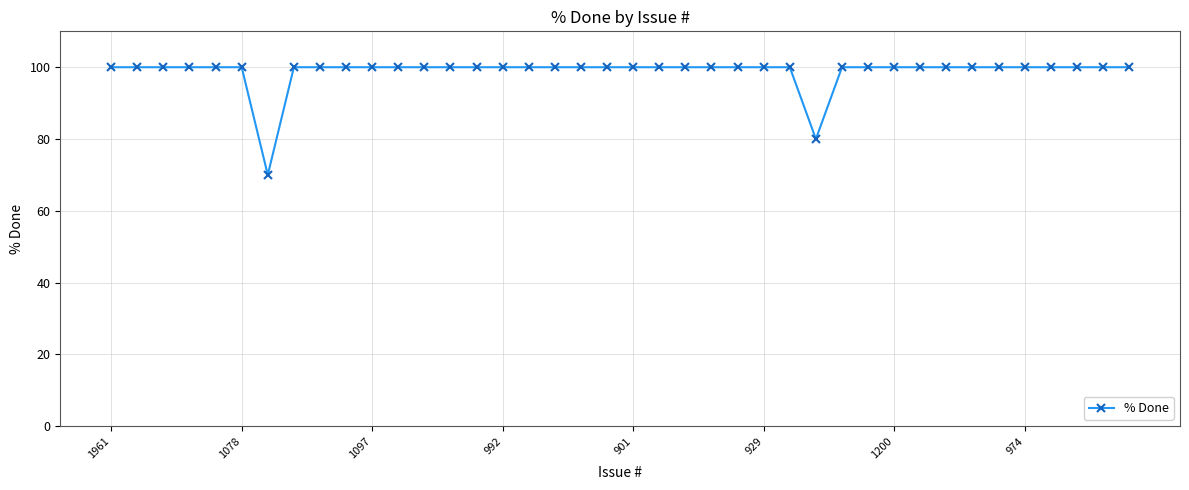

Does the chart have visible grid lines?

Yes